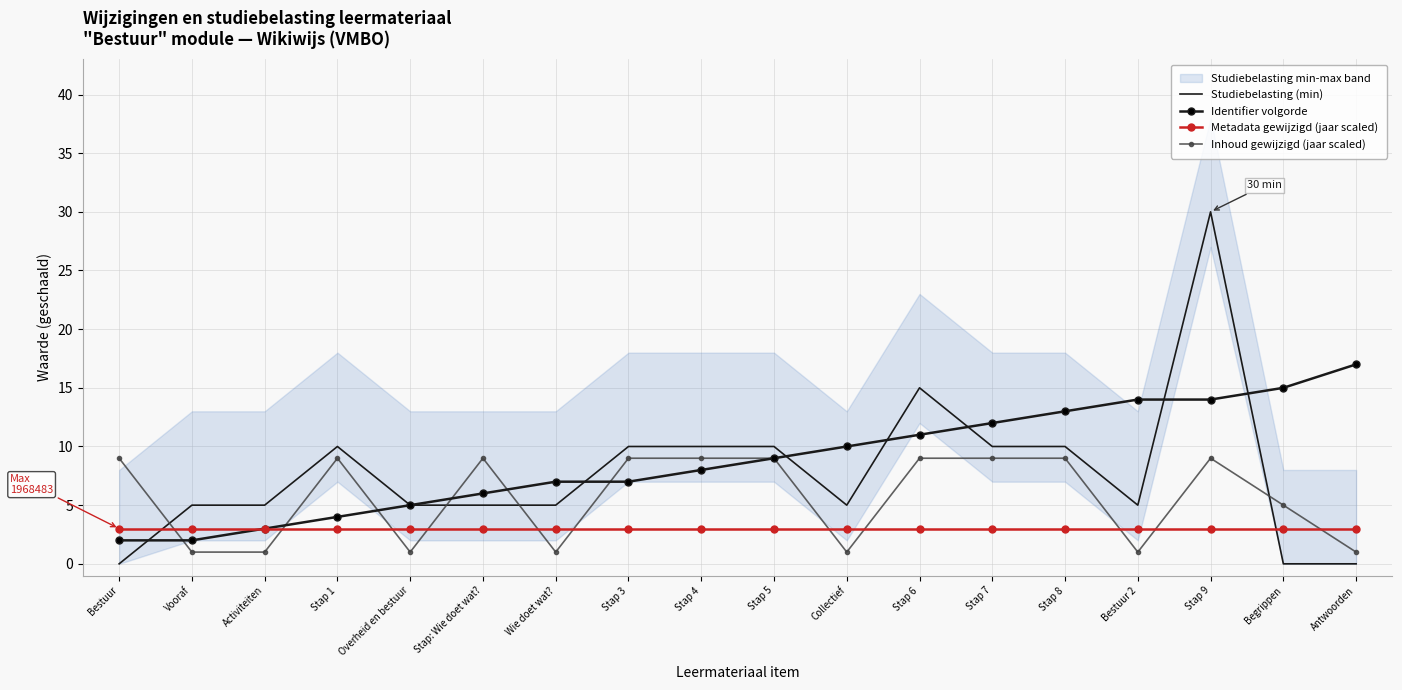

What is the sum of all Inhoud gewijzigd (jaar scaled) values?

102